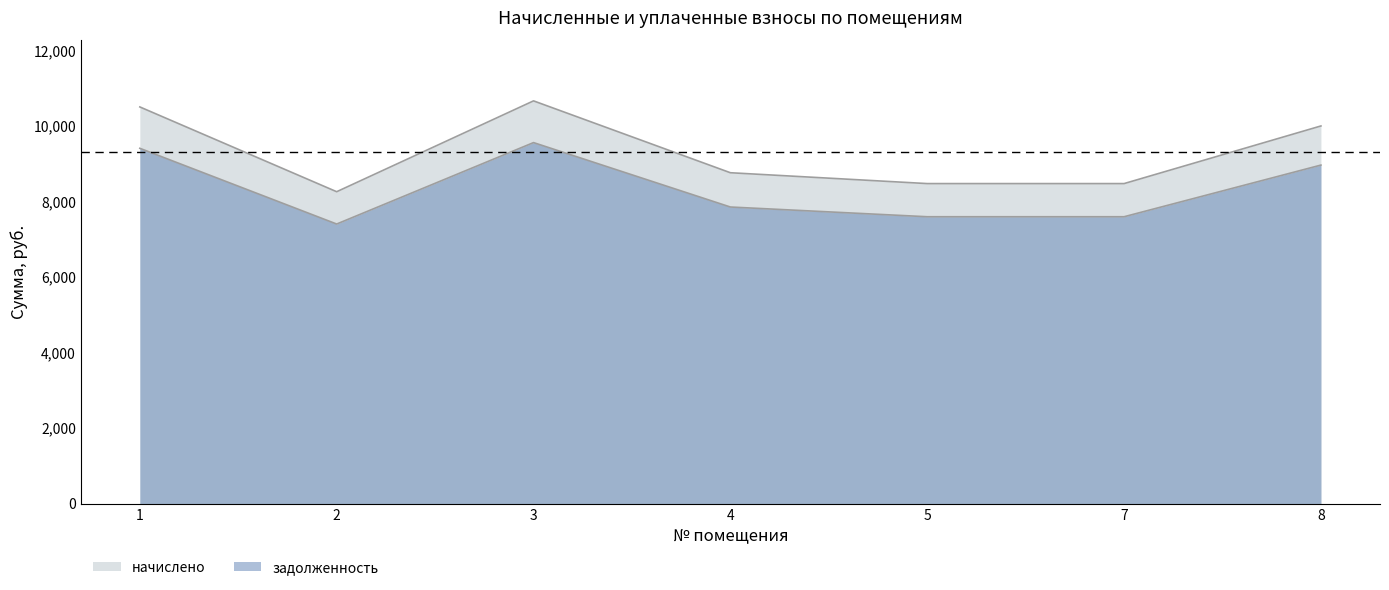

What are all the series names shown in the legend?

задолженность, начислено